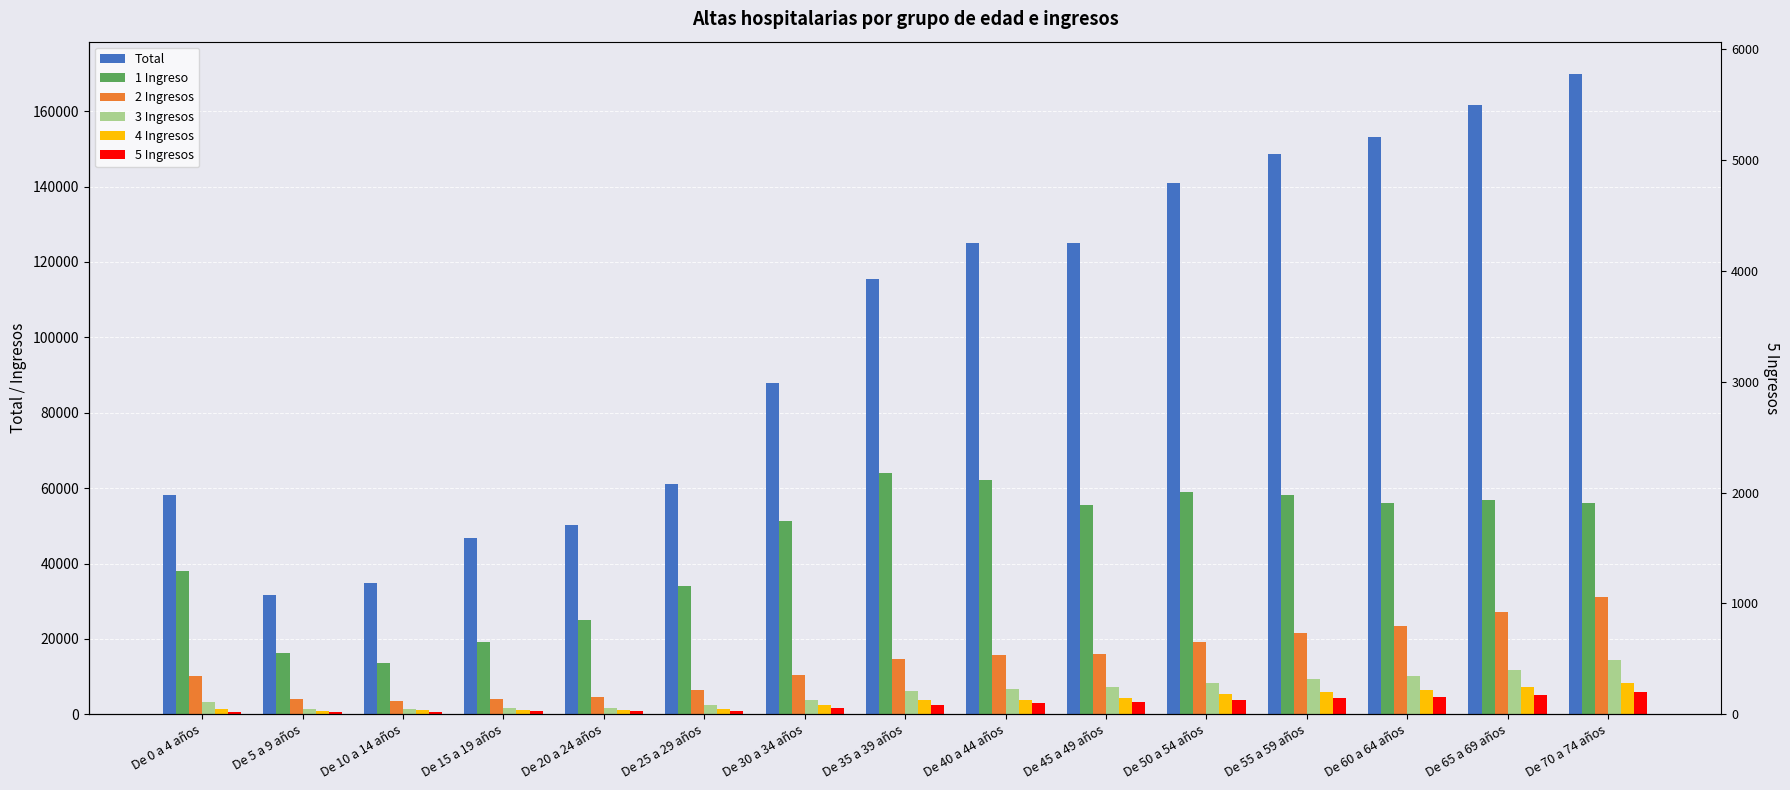

Where is 1 Ingreso nearest to the value 38870?

De 0 a 4 años